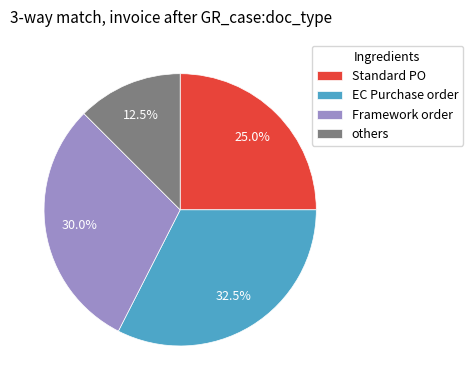

To the nearest percent, what is the average slice percentage?

25%